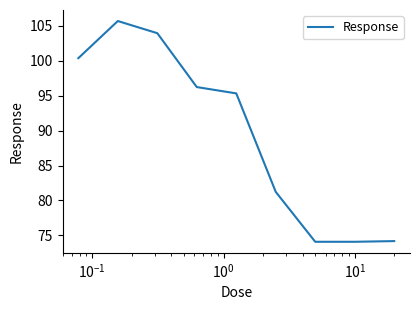

What is the maximum value shown in the chart?

105.7